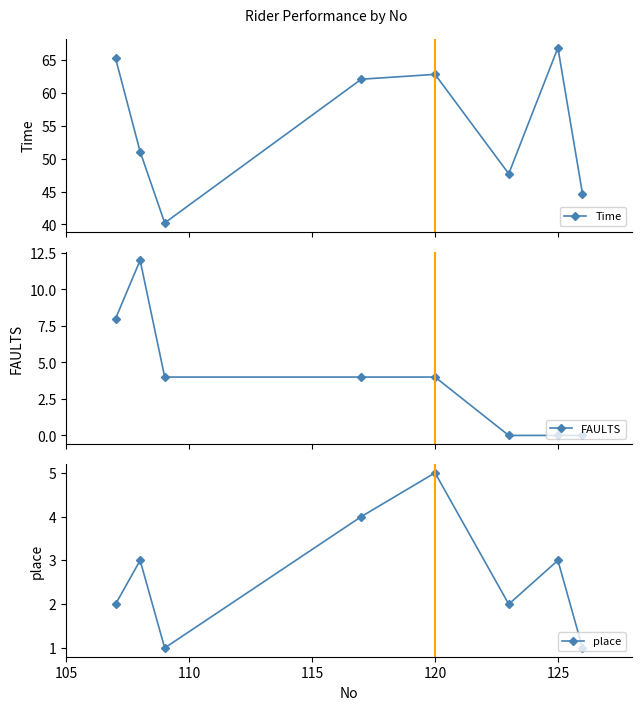

Reading left to right, list all the values displayed in this chart.

Time: 65.2	51.1	40.2	62.1	62.8	47.7	66.8	44.7
FAULTS: 8.0	12.0	4.0	4.0	4.0	0.0	0.0	0.0
place: 2.0	3.0	1.0	4.0	5.0	2.0	3.0	1.0